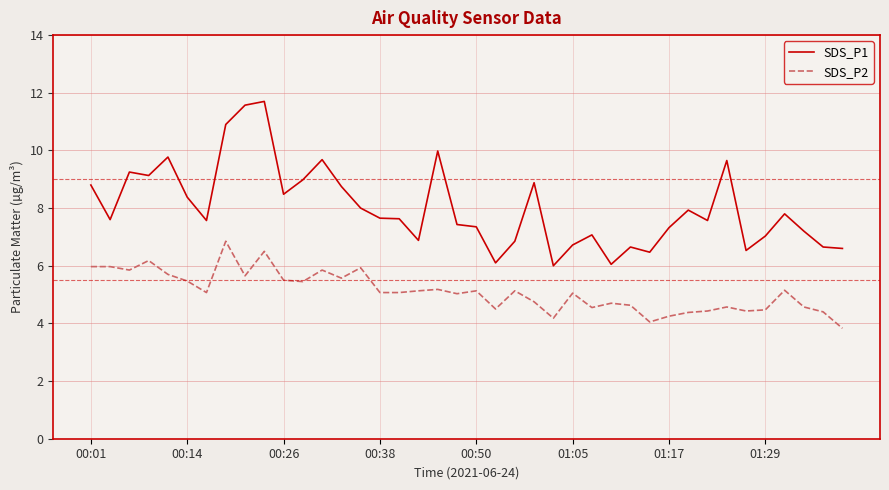

What is the difference between the maximum and minimum values in the SDS_P1 series?

5.7